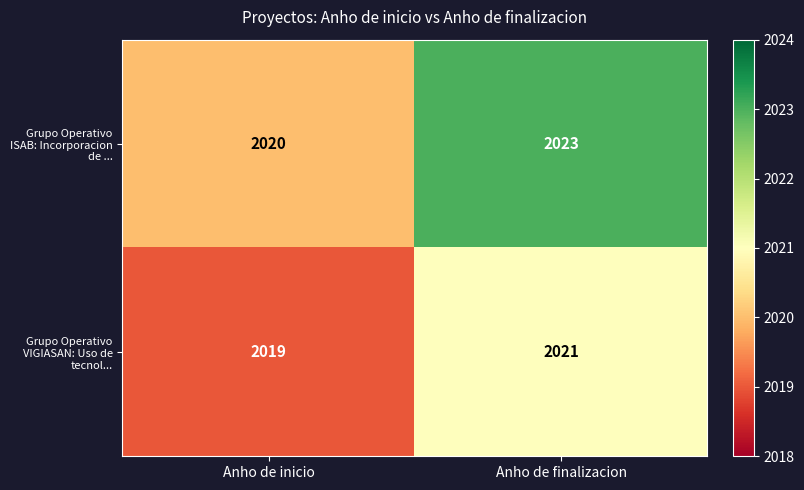

At which category is the sum across all series the highest?

Anho de finalizacion